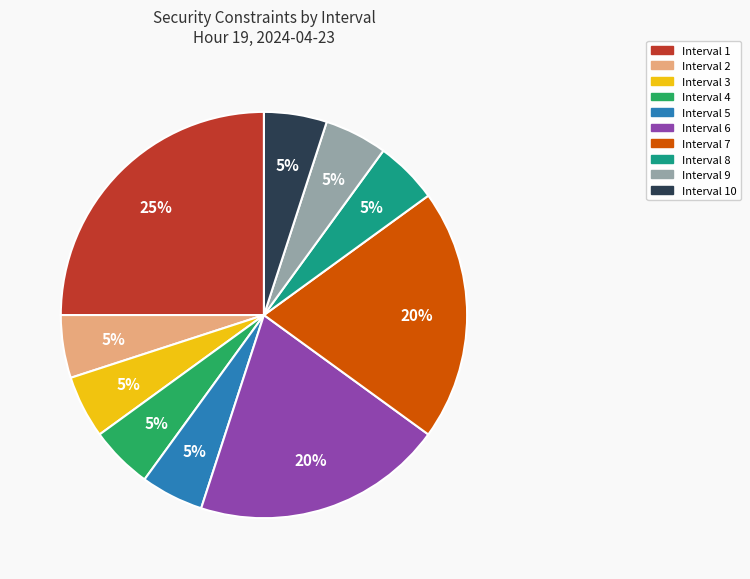

Is there any slice that represents more than half of the pie?

No